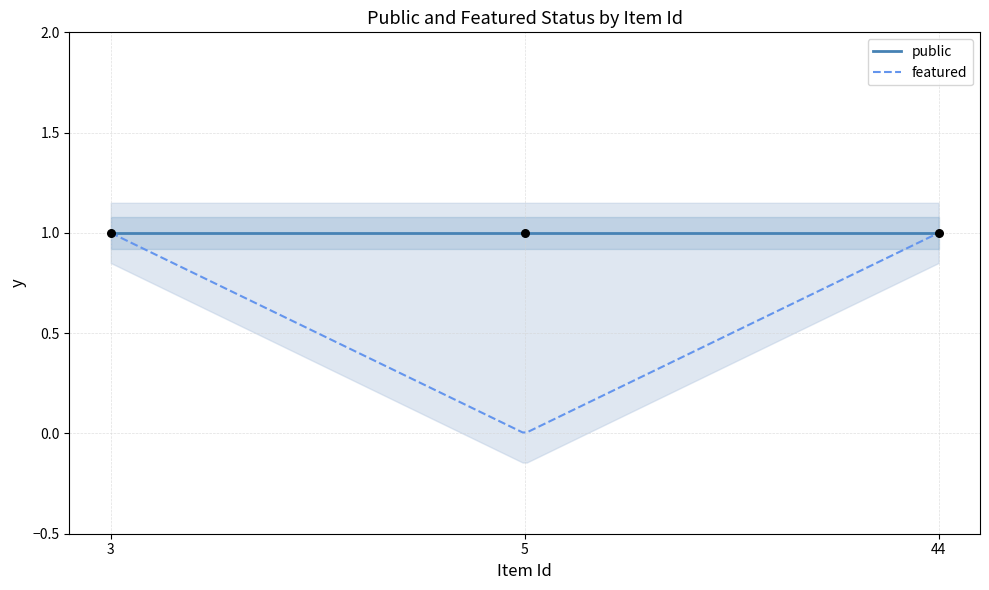

Which series has the largest total across all categories?

public